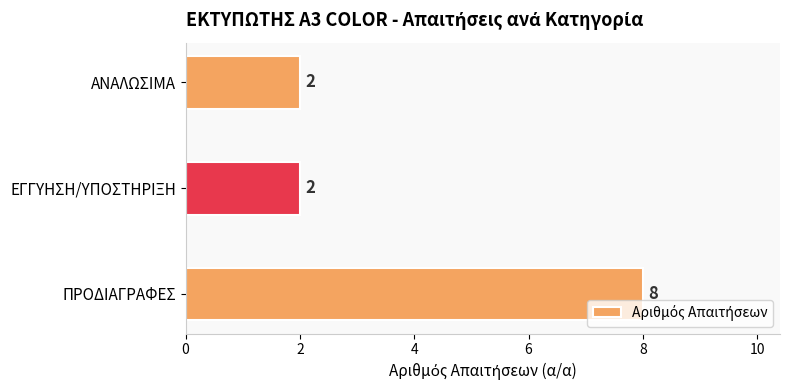

True or false: the data shows 3 at ΕΓΓΥΗΣΗ/ΥΠΟΣΤΗΡΙΞΗ.

False